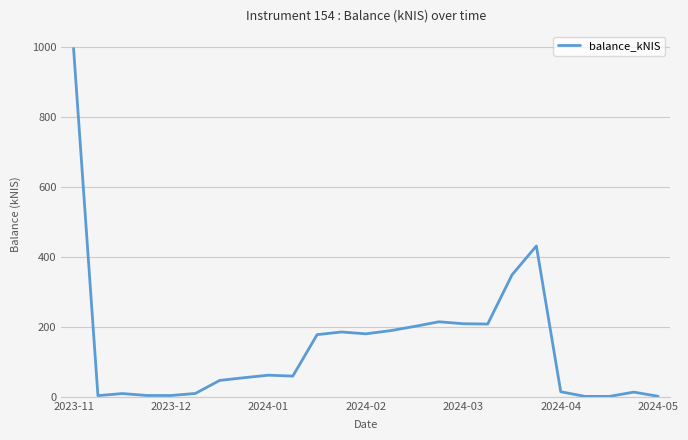

Does the chart display data point markers on the line(s)?

No